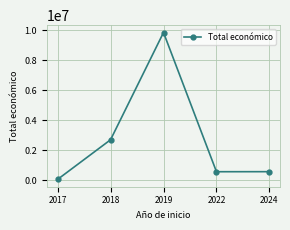

What is the minimum value shown in the chart?

71800.0